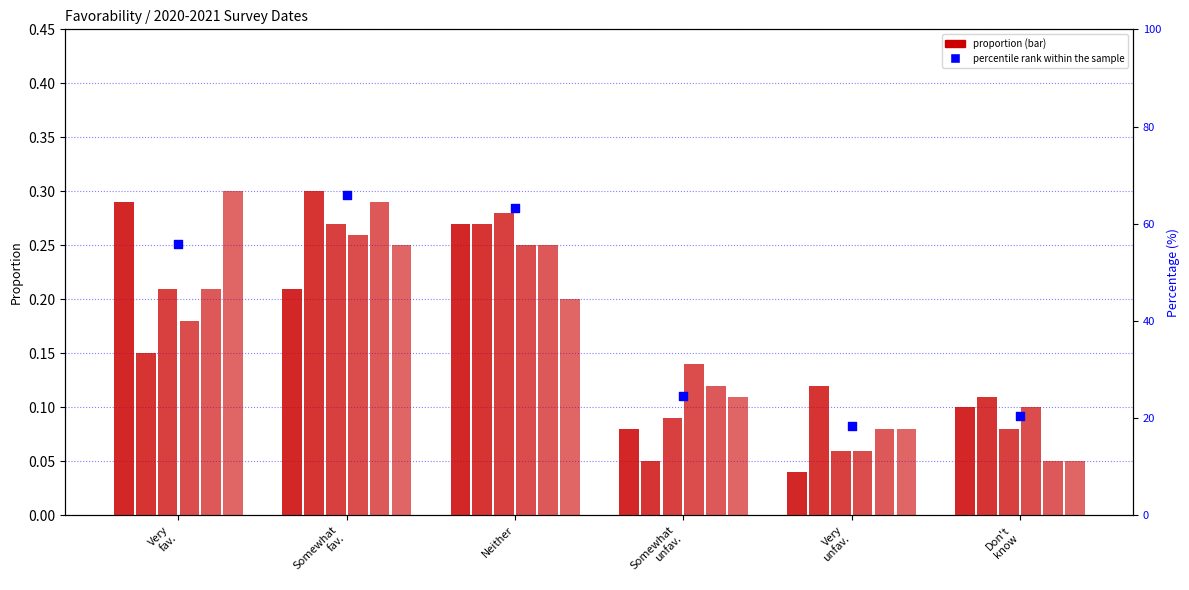

Between Very
fav. and Don't
know, which is larger?

Very
fav.